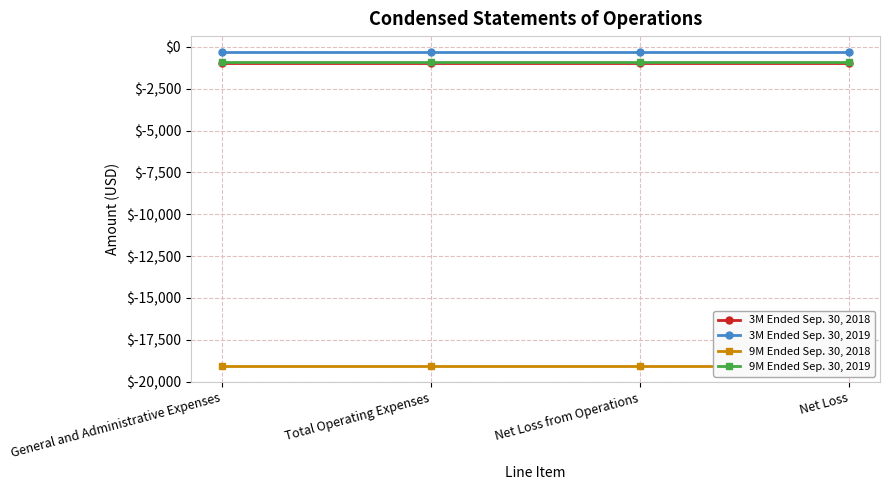

How many distinct data groups are displayed?

4